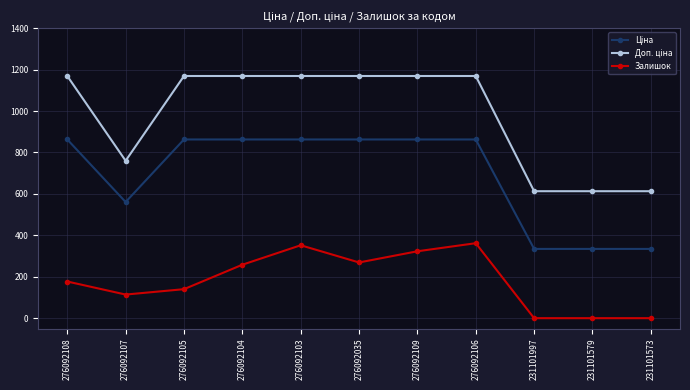

What is the spread (max minus min) of values at 276092106?

807.2